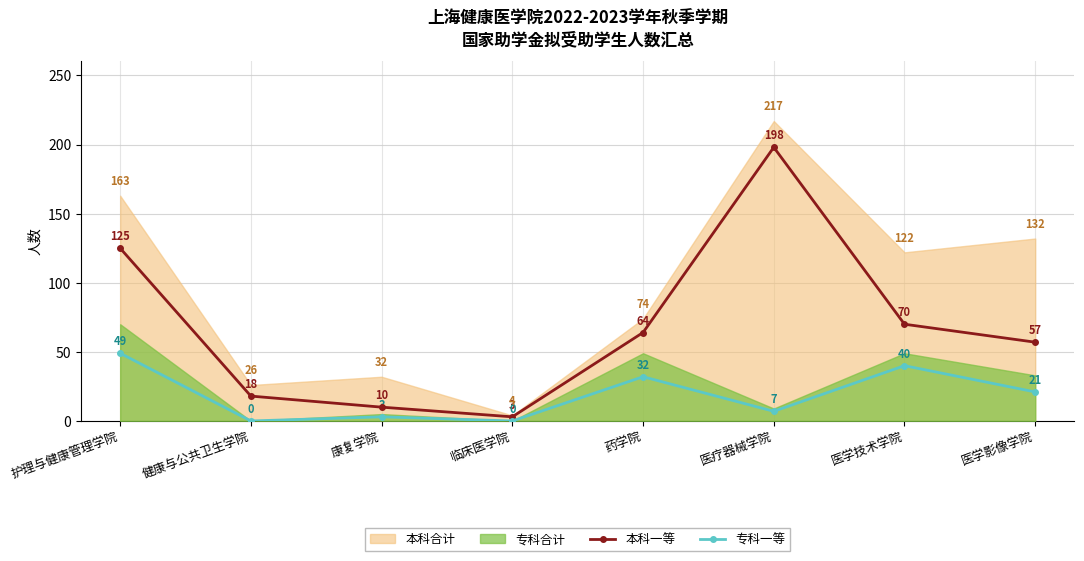

Which has a higher value, 康复学院 or 医学影像学院?

医学影像学院